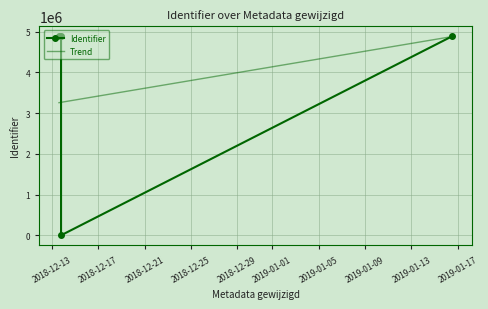

How many data points does each series have?

4